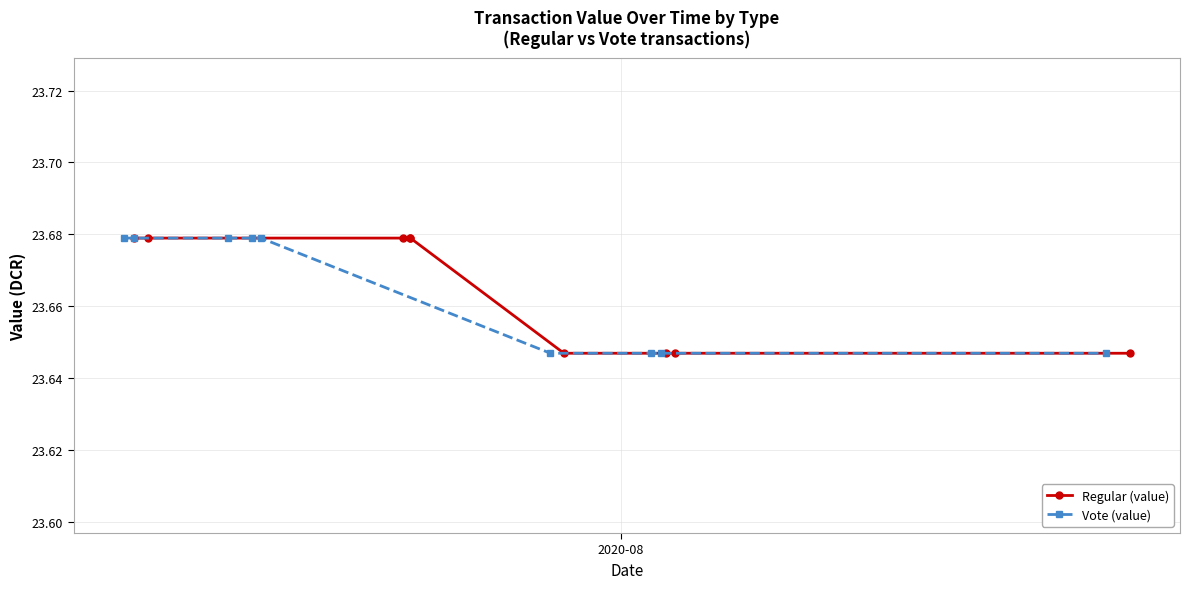

How many Regular (value) values are between 23 and 24?

9